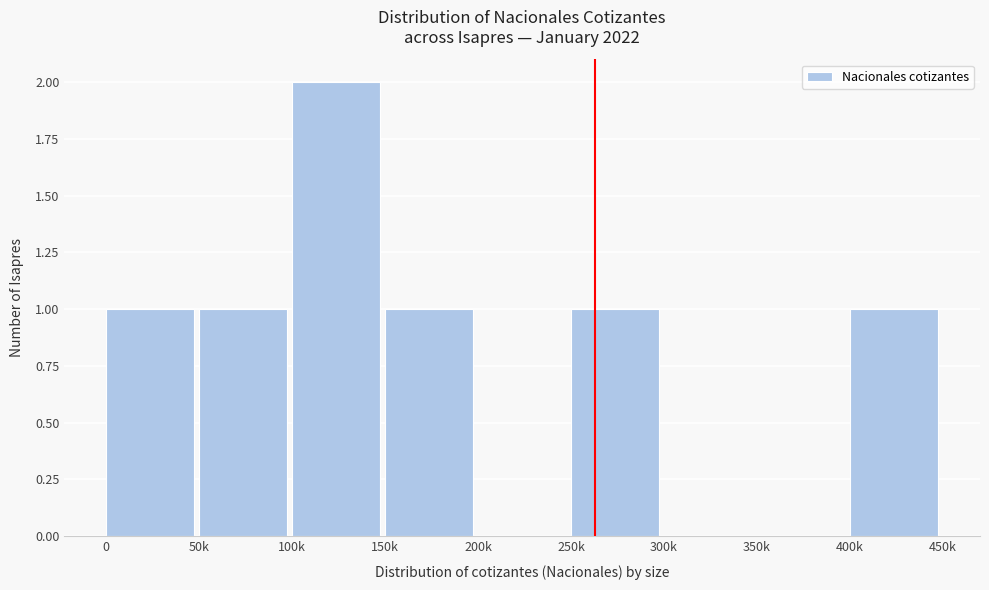

Reading left to right, transcribe all the data shown in this chart.

0=1	50k=1	100k=2	150k=1	200k=0	250k=1	300k=0	350k=0	400k=1